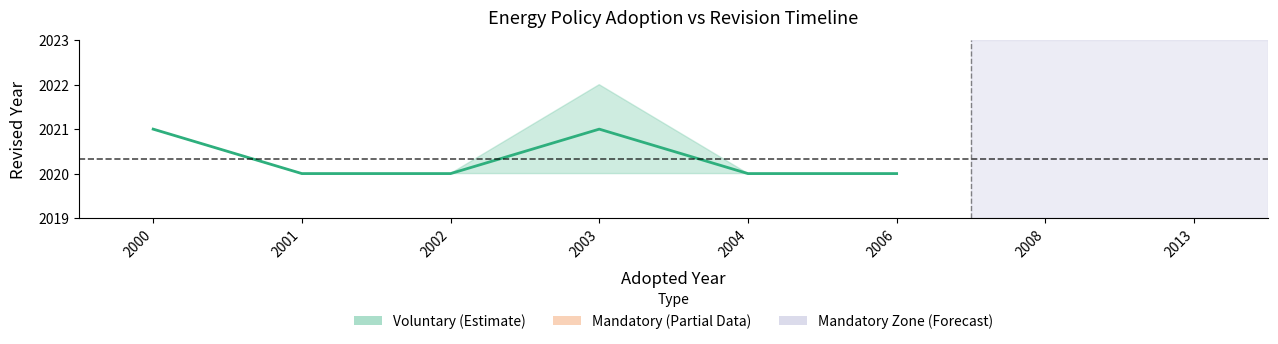

What value does the data have at 2000?

2021.0